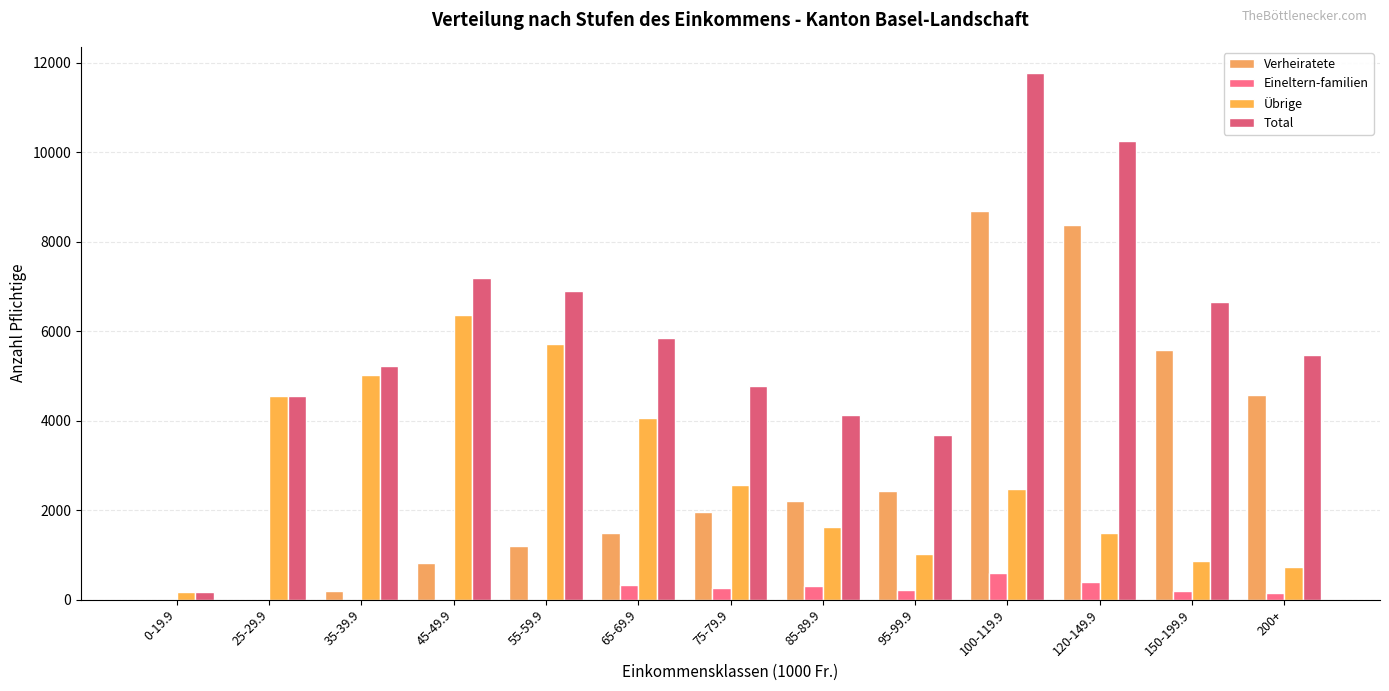

How many groups of bars are there?

13